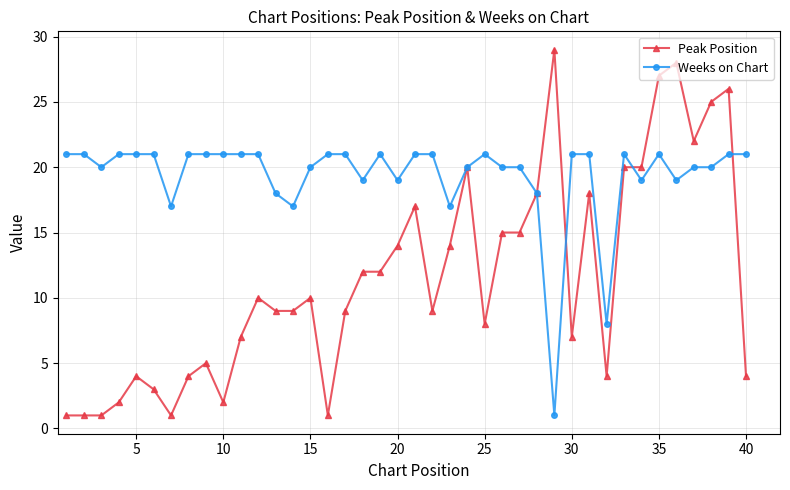

What is the value of the Weeks on Chart point at the 33rd from the left?

21